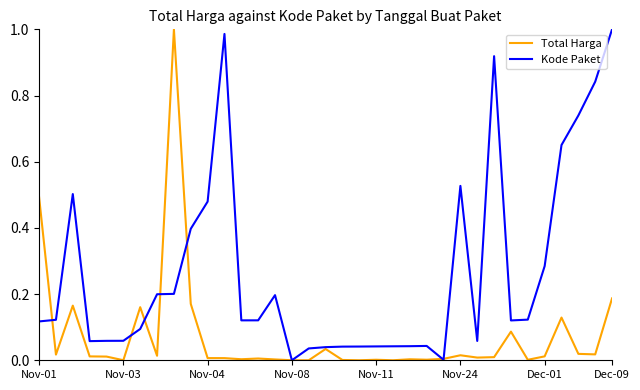

Rank the series by their average value, from highest to lowest.

Kode Paket, Total Harga